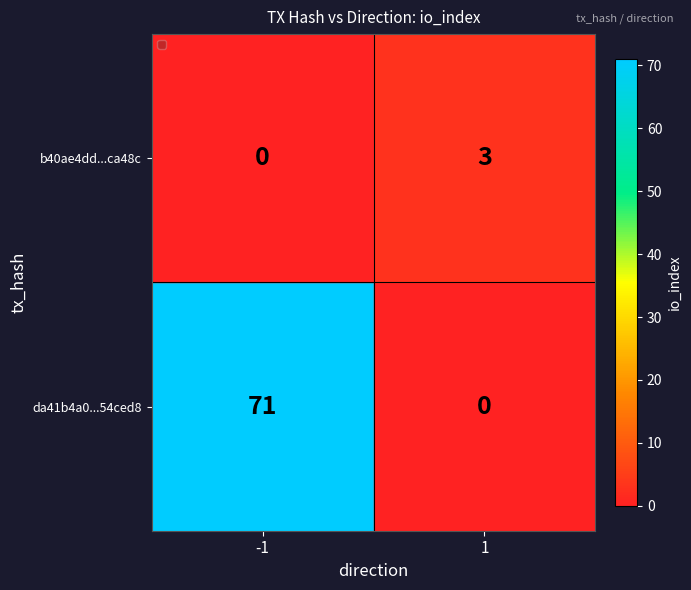

What is the total value across all series at -1?

71